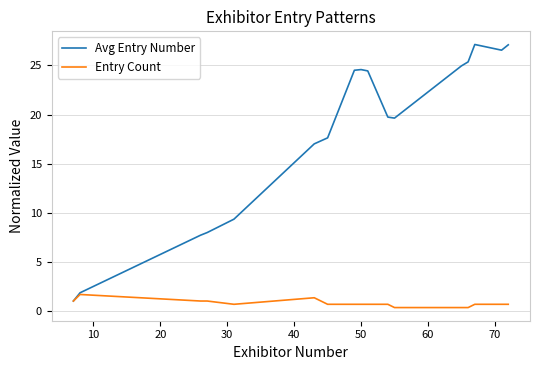

What is the average value of the Entry Count series?

0.8